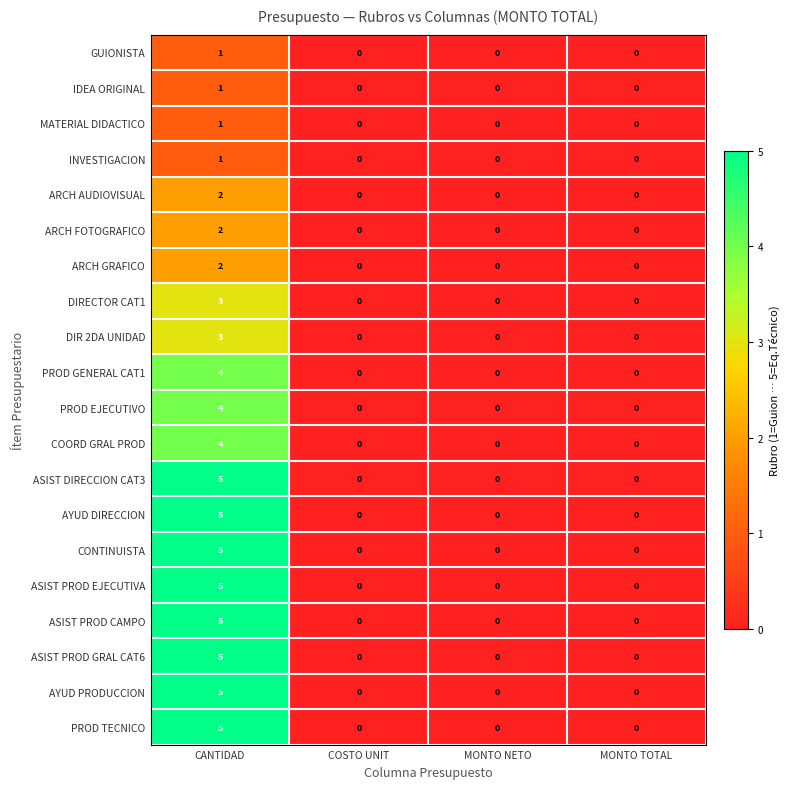

The value of ASIST PROD GRAL CAT6 at MONTO NETO is 3. True or false?

False